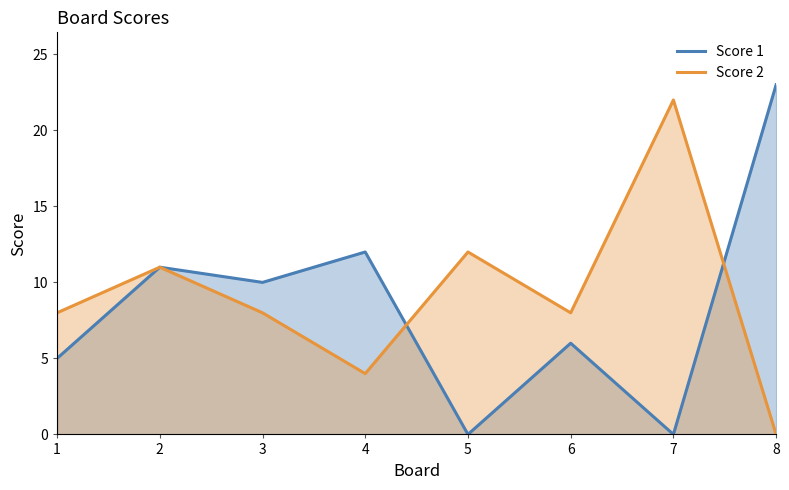

Reading right to left, transcribe all the data shown in this chart.

Score 1: 23	0	6	0	12	10	11	5
Score 2: 0	22	8	12	4	8	11	8